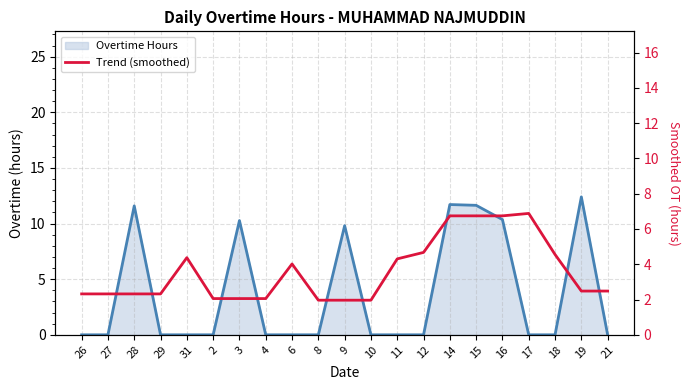

What is the change in value from 2 to 11?

+2.3